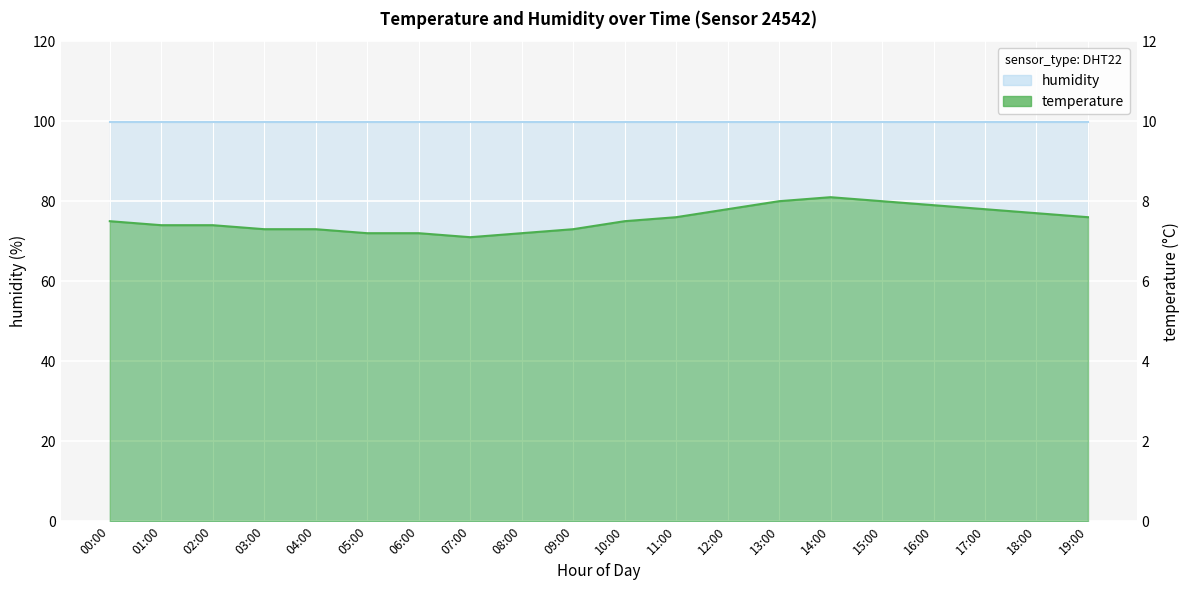

What is the label of the 5th point from the right?

15:00